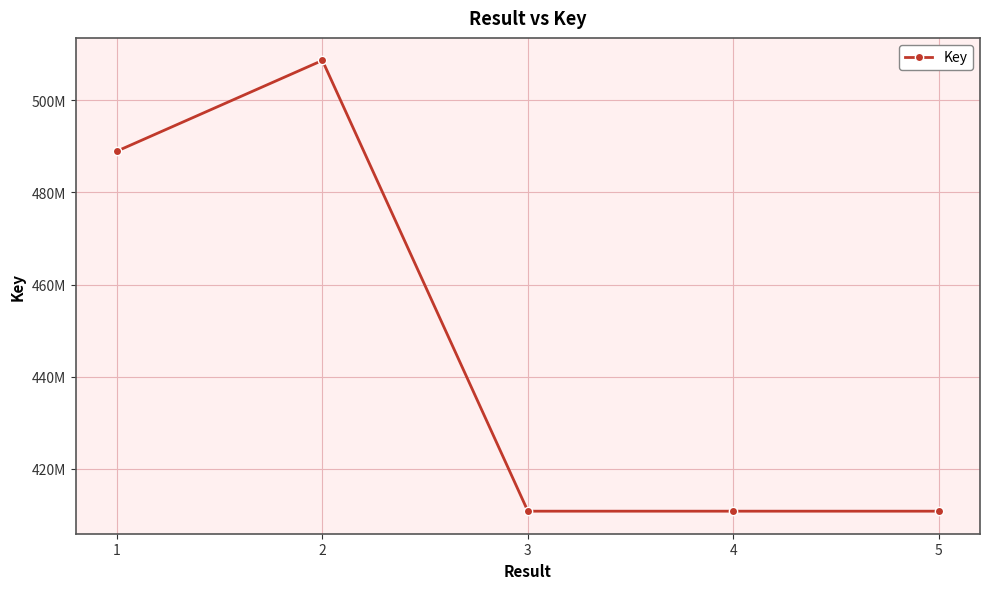

Reading left to right, transcribe all the data shown in this chart.

1=488954702	2=508645811	3=410843771	4=410843692	5=410843281